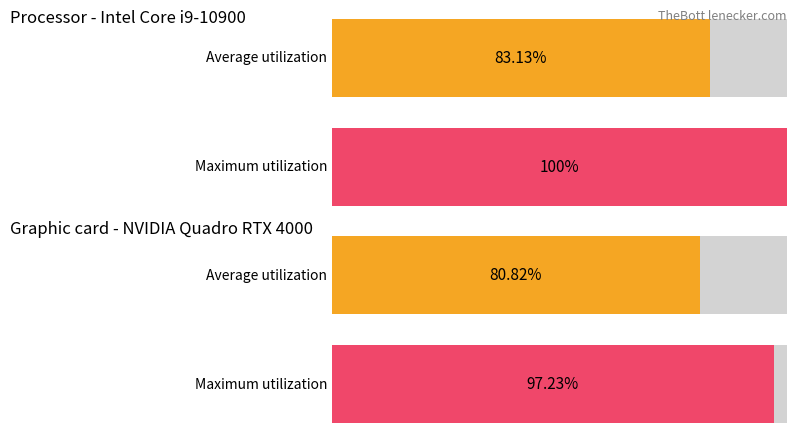

Are the bars horizontal?

Yes